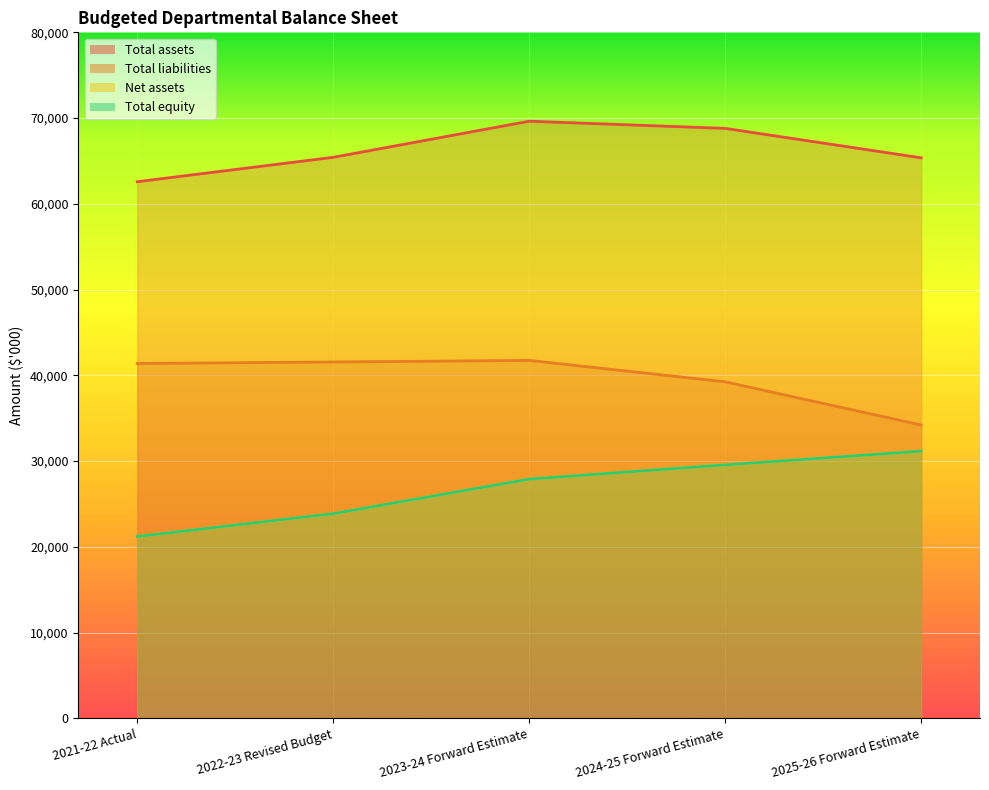

Is the value of Total liabilities at 2021-22 Actual greater than the value of Total assets at 2024-25 Forward Estimate?

No